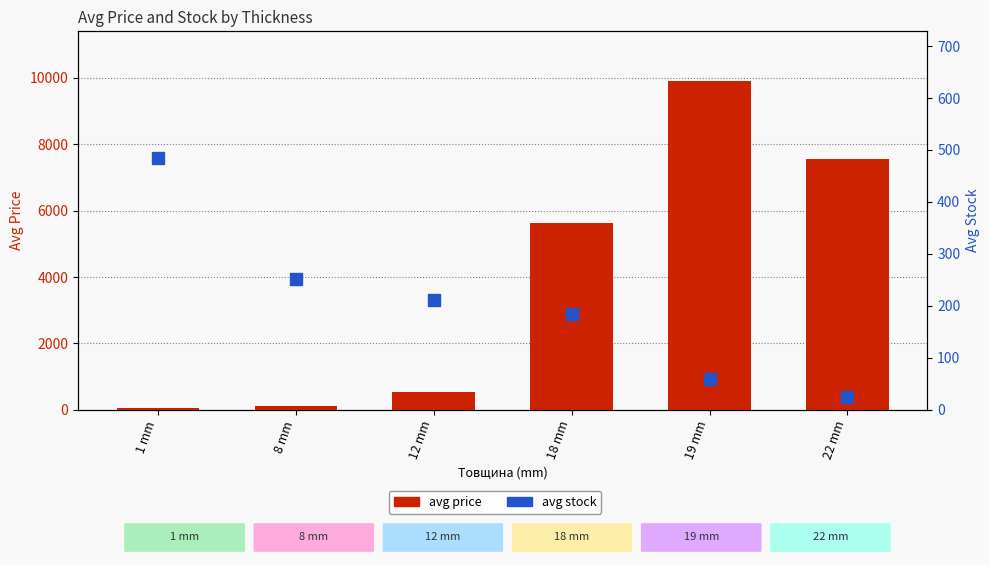

What is the greatest value displayed?

9908.5